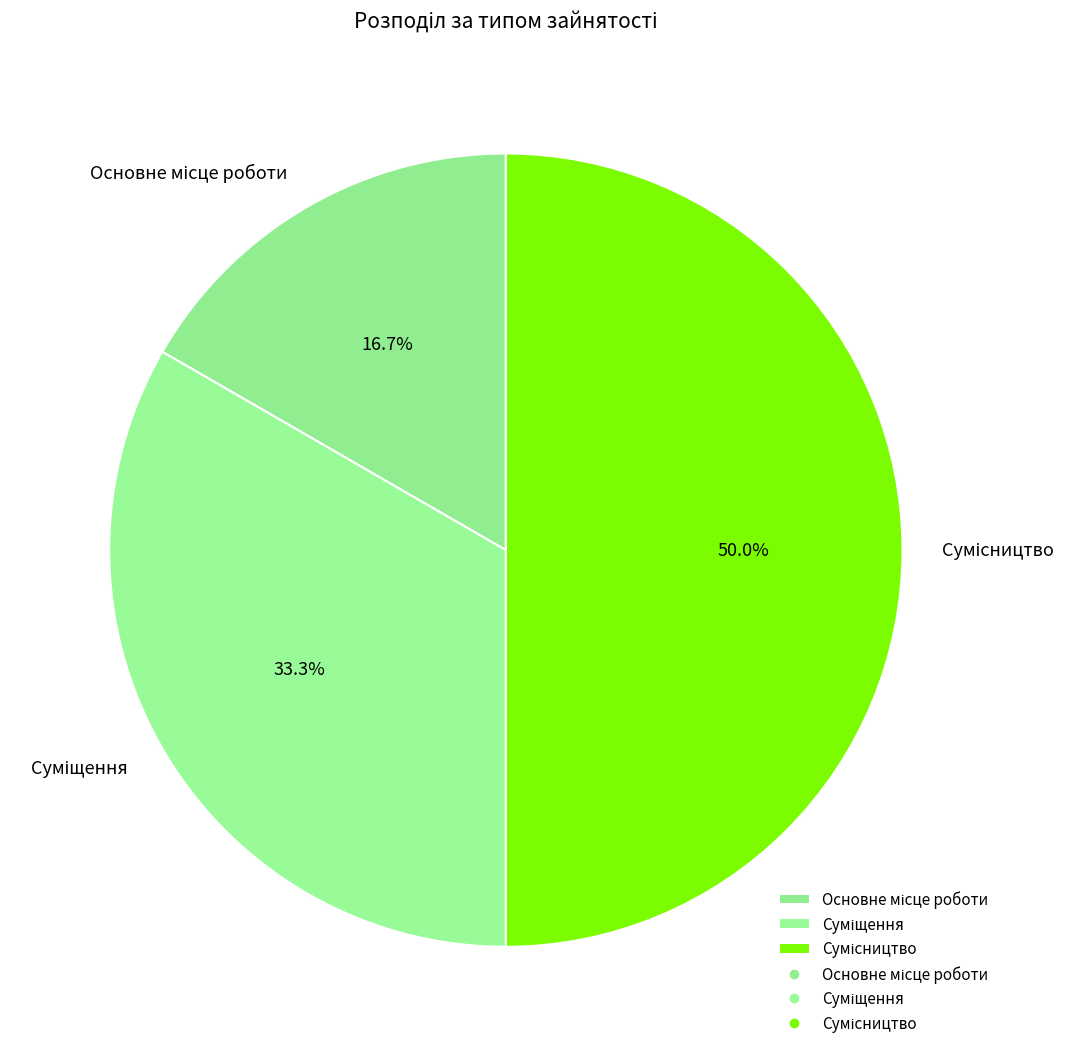

Is the sum of Сумісництво and Основне місце роботи greater than half?

Yes